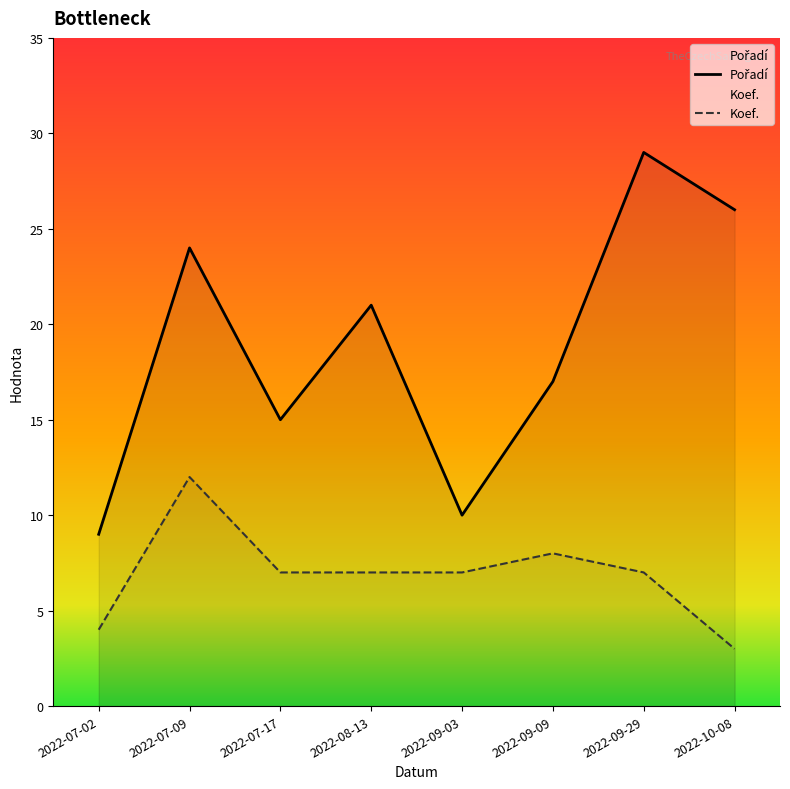

Is it true that Koef. equals 7 at 2022-08-13?

True